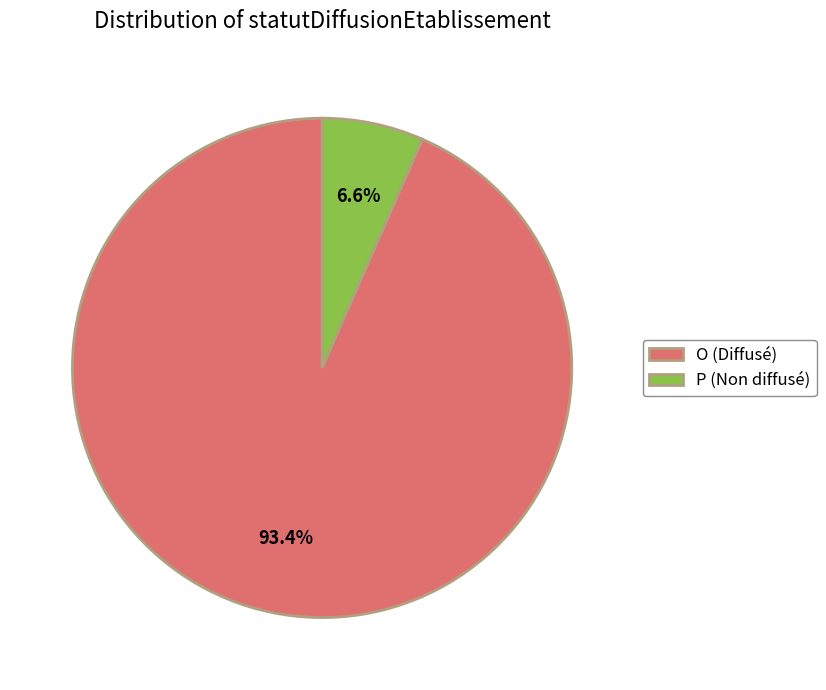

What is the ratio of the value at P to the value at O?

0.1